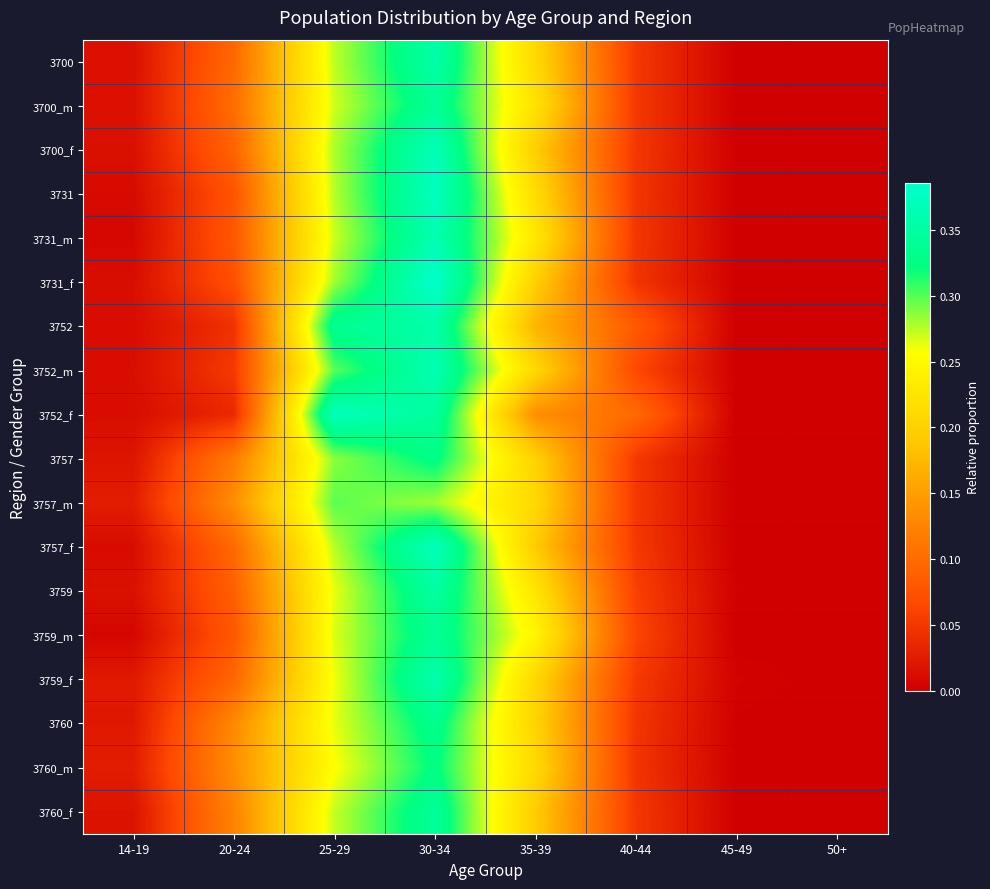

Reading right to left, what are all the values shown in this chart?

3700: 50+=0.0	45-49=0.0	40-44=0.1	35-39=0.2	30-34=0.4	25-29=0.3	20-24=0.1	14-19=0.0
3700_m: 50+=0.0	45-49=0.0	40-44=0.1	35-39=0.2	30-34=0.3	25-29=0.3	20-24=0.1	14-19=0.0
3700_f: 50+=0.0	45-49=0.0	40-44=0.1	35-39=0.2	30-34=0.4	25-29=0.3	20-24=0.1	14-19=0.0
3731: 50+=0.0	45-49=0.0	40-44=0.0	35-39=0.2	30-34=0.4	25-29=0.3	20-24=0.1	14-19=0.0
3731_m: 50+=0.0	45-49=0.0	40-44=0.0	35-39=0.2	30-34=0.4	25-29=0.3	20-24=0.1	14-19=0.0
3731_f: 50+=0.0	45-49=0.0	40-44=0.0	35-39=0.2	30-34=0.4	25-29=0.3	20-24=0.1	14-19=0.0
3752: 50+=0.0	45-49=0.0	40-44=0.1	35-39=0.2	30-34=0.4	25-29=0.3	20-24=0.0	14-19=0.0
3752_m: 50+=0.0	45-49=0.0	40-44=0.1	35-39=0.2	30-34=0.4	25-29=0.3	20-24=0.1	14-19=0.0
3752_f: 50+=0.0	45-49=0.0	40-44=0.1	35-39=0.1	30-34=0.3	25-29=0.4	20-24=0.0	14-19=0.0
3757: 50+=0.0	45-49=0.0	40-44=0.1	35-39=0.2	30-34=0.3	25-29=0.3	20-24=0.1	14-19=0.0
3757_m: 50+=0.0	45-49=0.0	40-44=0.1	35-39=0.2	30-34=0.3	25-29=0.3	20-24=0.1	14-19=0.0
3757_f: 50+=0.0	45-49=0.0	40-44=0.1	35-39=0.2	30-34=0.4	25-29=0.3	20-24=0.1	14-19=0.0
3759: 50+=0.0	45-49=0.0	40-44=0.1	35-39=0.2	30-34=0.3	25-29=0.3	20-24=0.1	14-19=0.0
3759_m: 50+=0.0	45-49=0.0	40-44=0.1	35-39=0.2	30-34=0.3	25-29=0.3	20-24=0.1	14-19=0.0
3759_f: 50+=0.0	45-49=0.0	40-44=0.1	35-39=0.2	30-34=0.4	25-29=0.3	20-24=0.1	14-19=0.0
3760: 50+=0.0	45-49=0.0	40-44=0.0	35-39=0.2	30-34=0.3	25-29=0.3	20-24=0.1	14-19=0.0
3760_m: 50+=0.0	45-49=0.0	40-44=0.0	35-39=0.2	30-34=0.3	25-29=0.3	20-24=0.1	14-19=0.0
3760_f: 50+=0.0	45-49=0.0	40-44=0.1	35-39=0.2	30-34=0.3	25-29=0.3	20-24=0.1	14-19=0.0